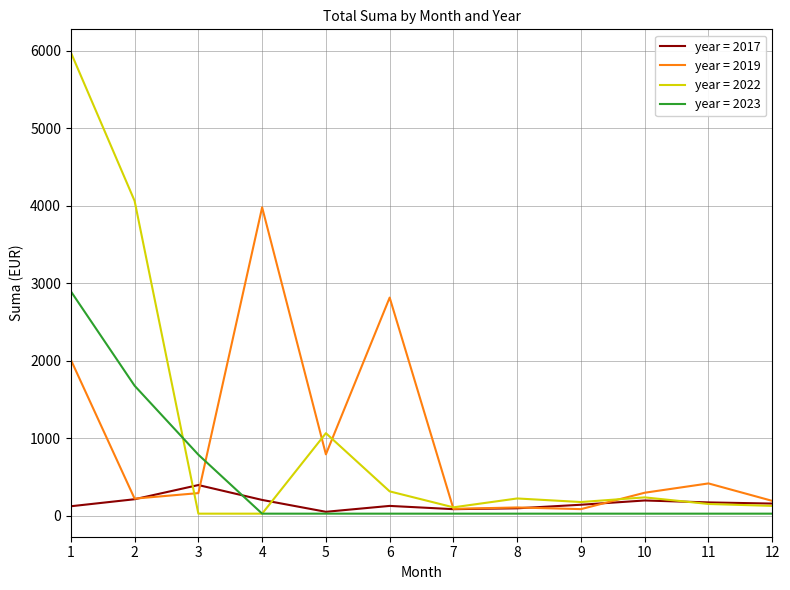

List the series in order of their peak value, highest first.

year = 2022, year = 2019, year = 2023, year = 2017